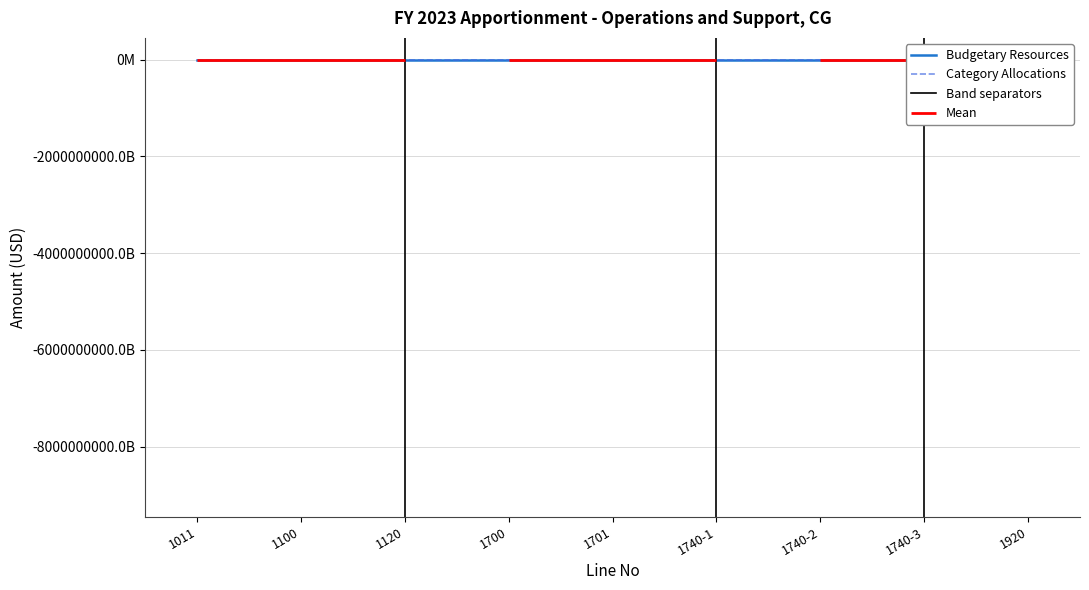

Is this an area chart (filled region under the line)?

No